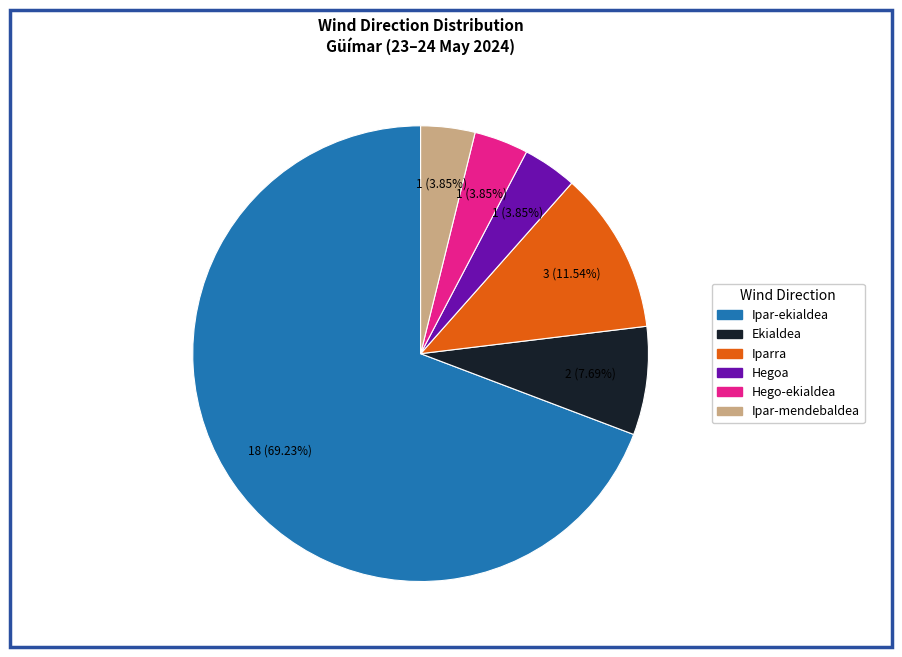

Is Hego-ekialdea the majority of the pie?

No